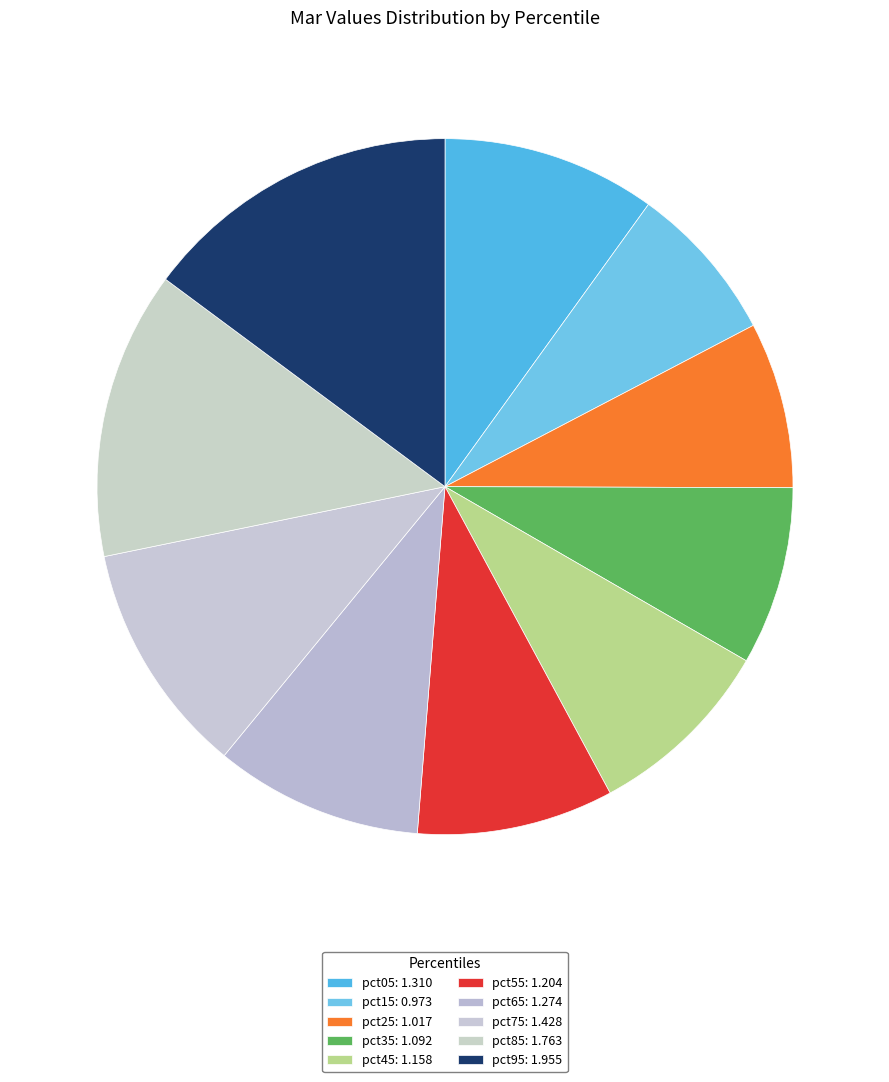

Count the number of slices in the pie.

10